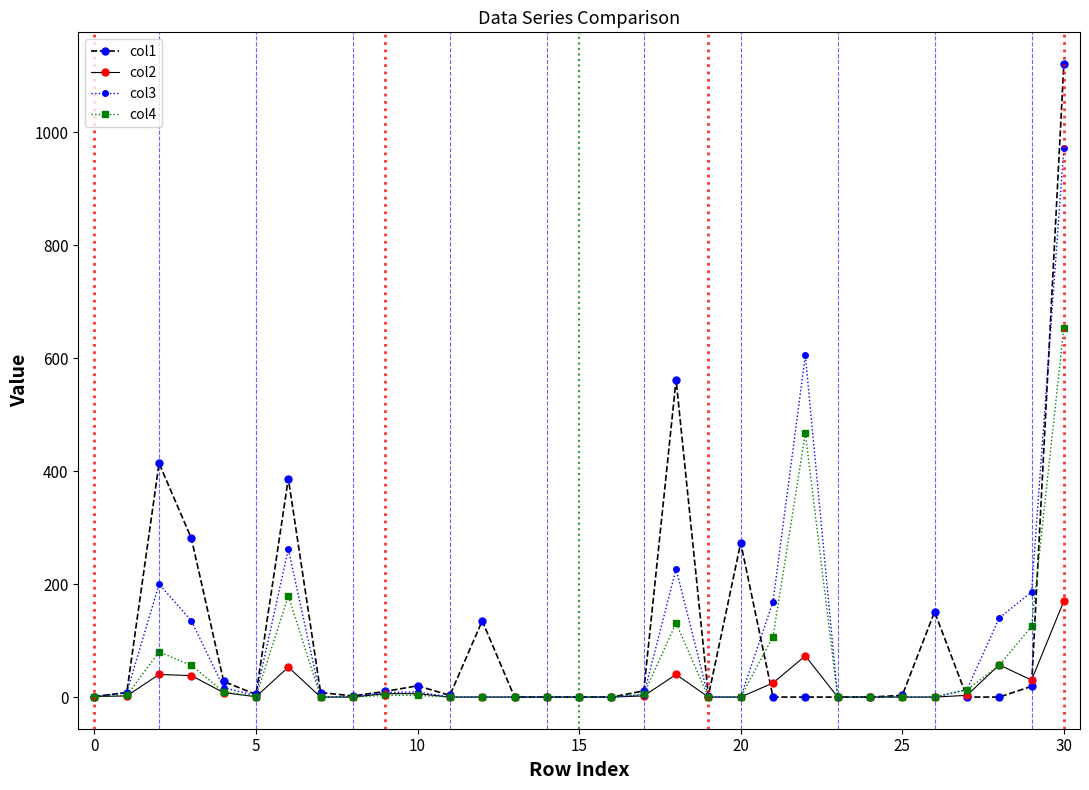

What is the value of the col1 point at the 19th from the left?

562.0